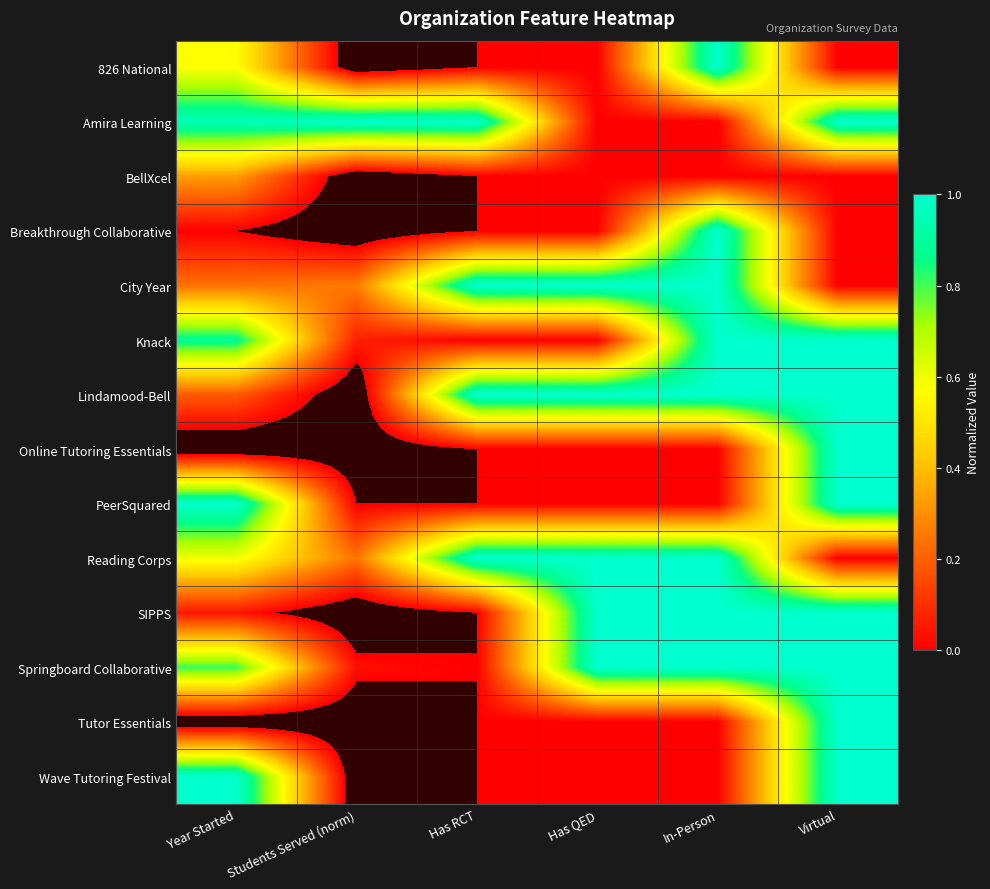

Which has a higher value, Has QED or Year Started?

Year Started